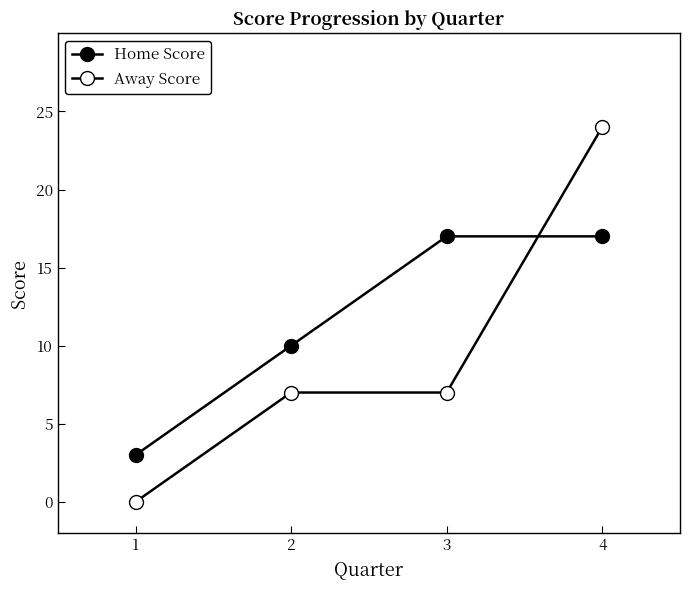

Is this an area chart (filled region under the line)?

No